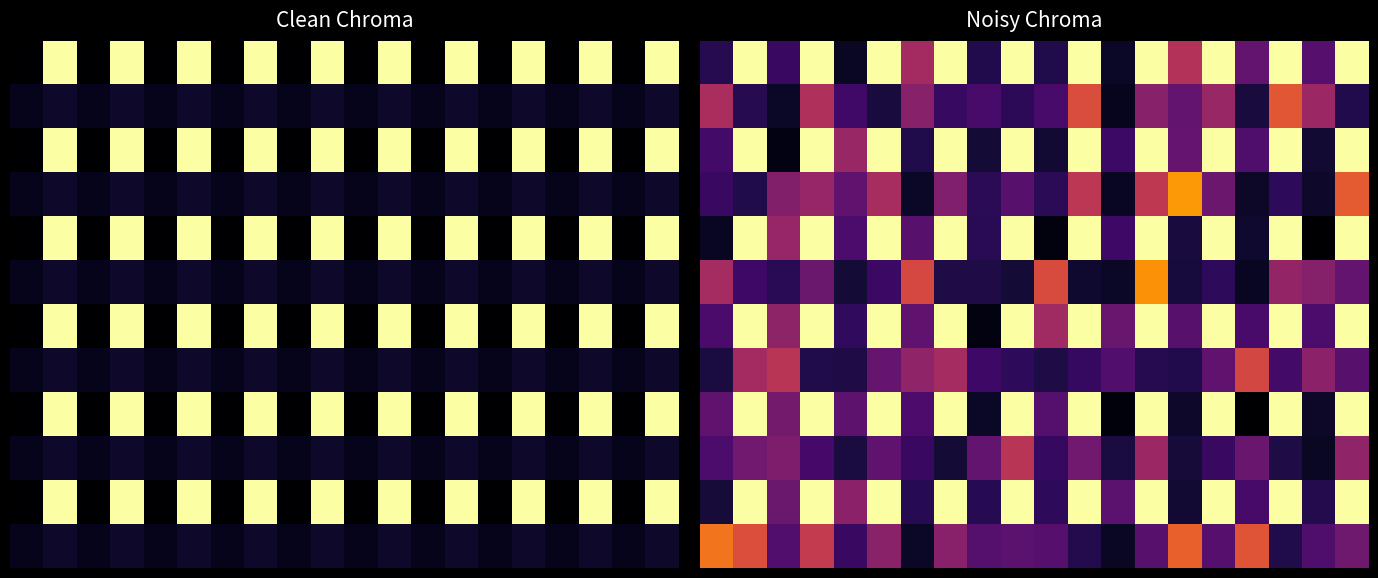

What is the greatest value displayed?

1.0